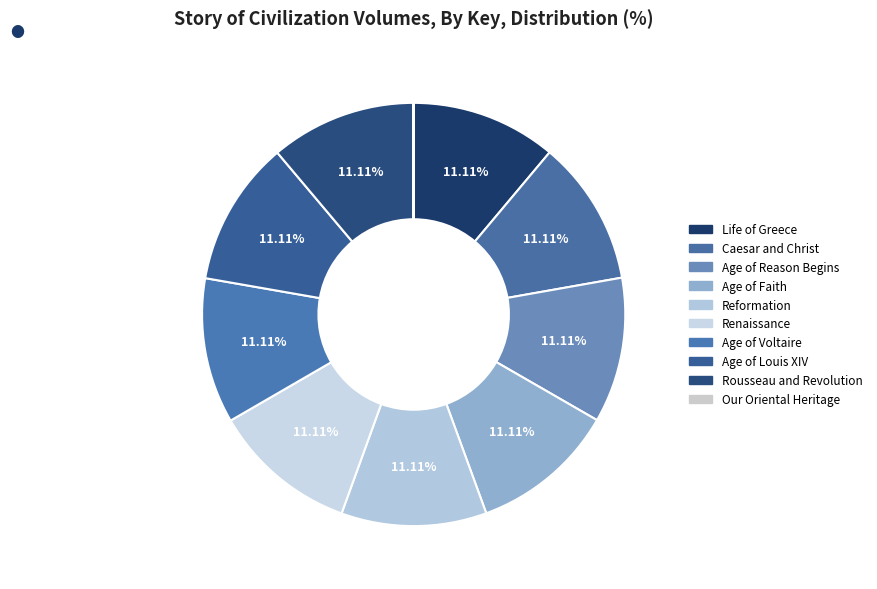

Which slice is the smallest?

Our Oriental Heritage